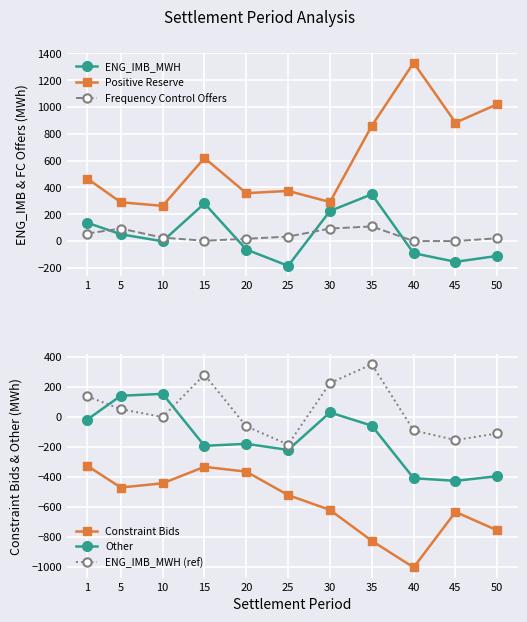

Where is the first local minimum for Other?

15